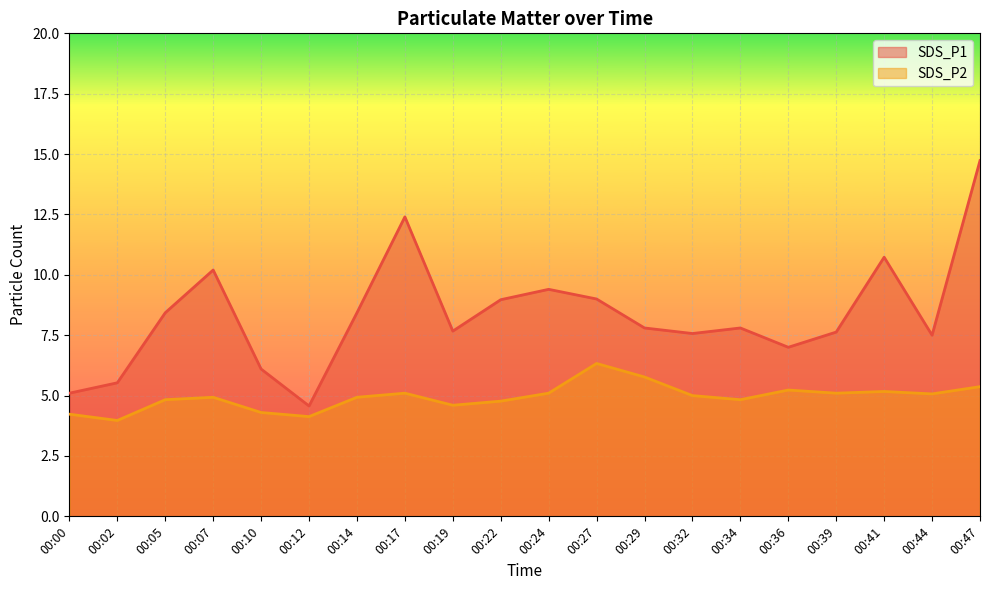

Reading right to left, transcribe all the data shown in this chart.

SDS_P1: 00:47=14.7	00:44=7.5	00:41=10.7	00:39=7.6	00:36=7.0	00:34=7.8	00:32=7.6	00:29=7.8	00:27=9.0	00:24=9.4	00:22=9.0	00:19=7.7	00:17=12.4	00:14=8.4	00:12=4.6	00:10=6.1	00:07=10.2	00:05=8.4	00:02=5.5	00:00=5.1
SDS_P2: 00:47=5.4	00:44=5.1	00:41=5.2	00:39=5.1	00:36=5.2	00:34=4.8	00:32=5.0	00:29=5.8	00:27=6.3	00:24=5.1	00:22=4.8	00:19=4.6	00:17=5.1	00:14=4.9	00:12=4.1	00:10=4.3	00:07=4.9	00:05=4.8	00:02=4.0	00:00=4.2